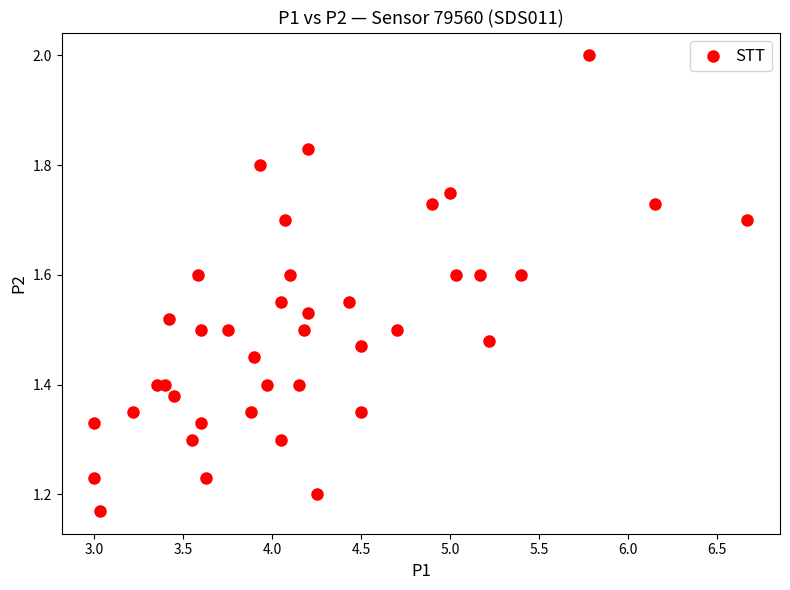

What is the range of X values (max minus min)?

3.7